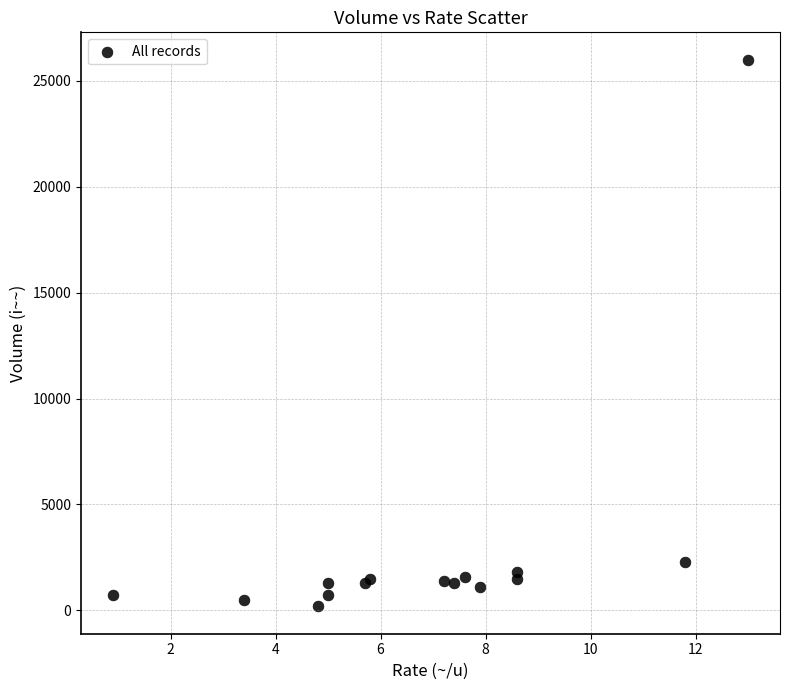

What Y value in the scatter plot is closest to 13095?

2300